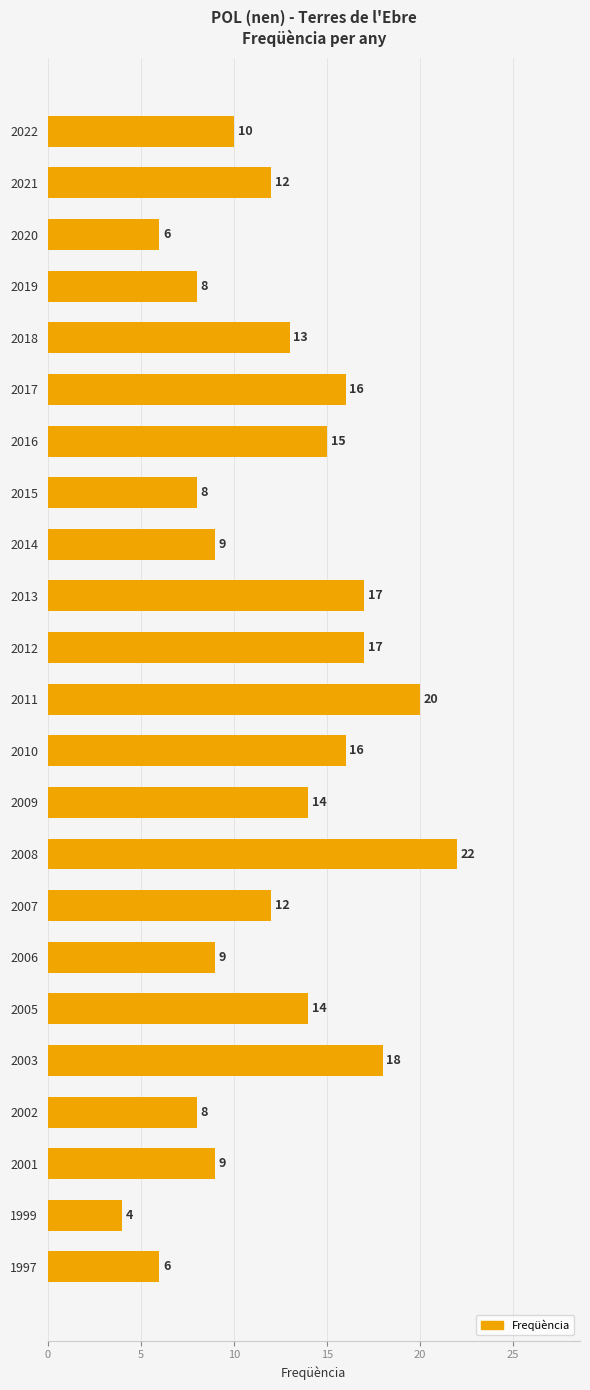

Reading top to bottom, extract all data points from this chart.

10	12	6	8	13	16	15	8	9	17	17	20	16	14	22	12	9	14	18	8	9	4	6